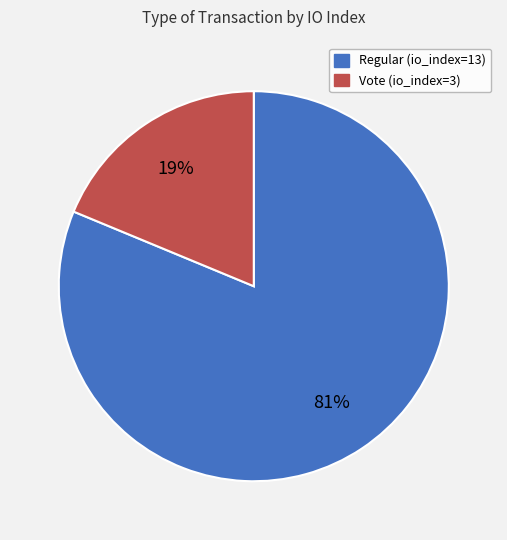

What percentage is the Regular (io_index=13) slice, to the nearest percent?

81%